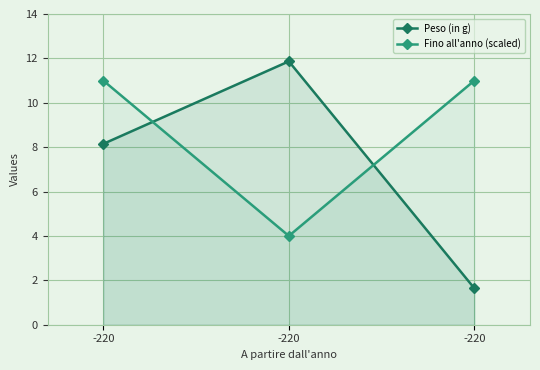

What is the sum of the Fino all'anno (scaled) values at -220 and -220?

15.0